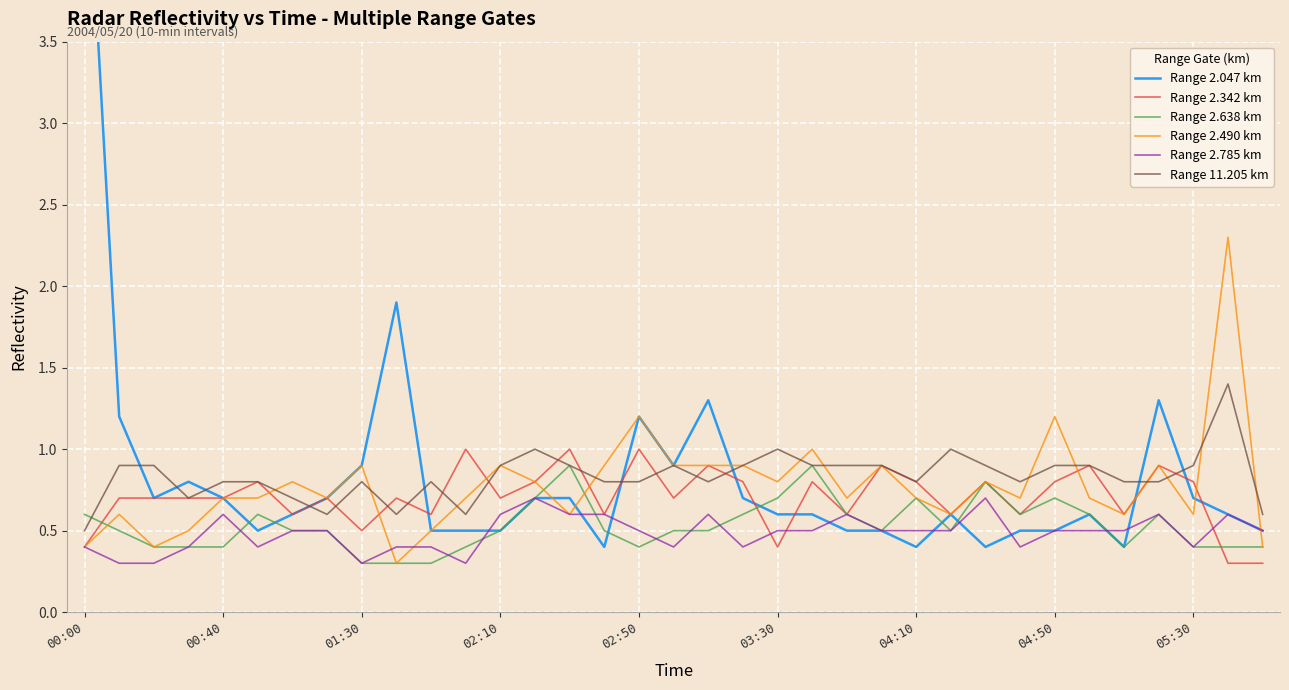

The Range 2.638 km series shows 0.6 at 00:00. True or false?

True